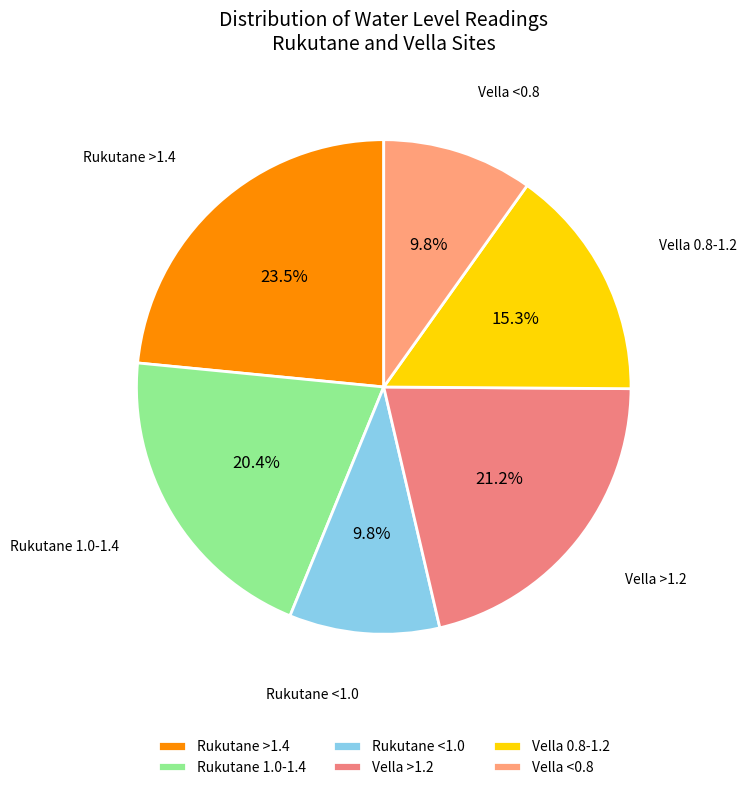

Between Vella 0.8-1.2 and Rukutane <1.0, which is larger?

Vella 0.8-1.2